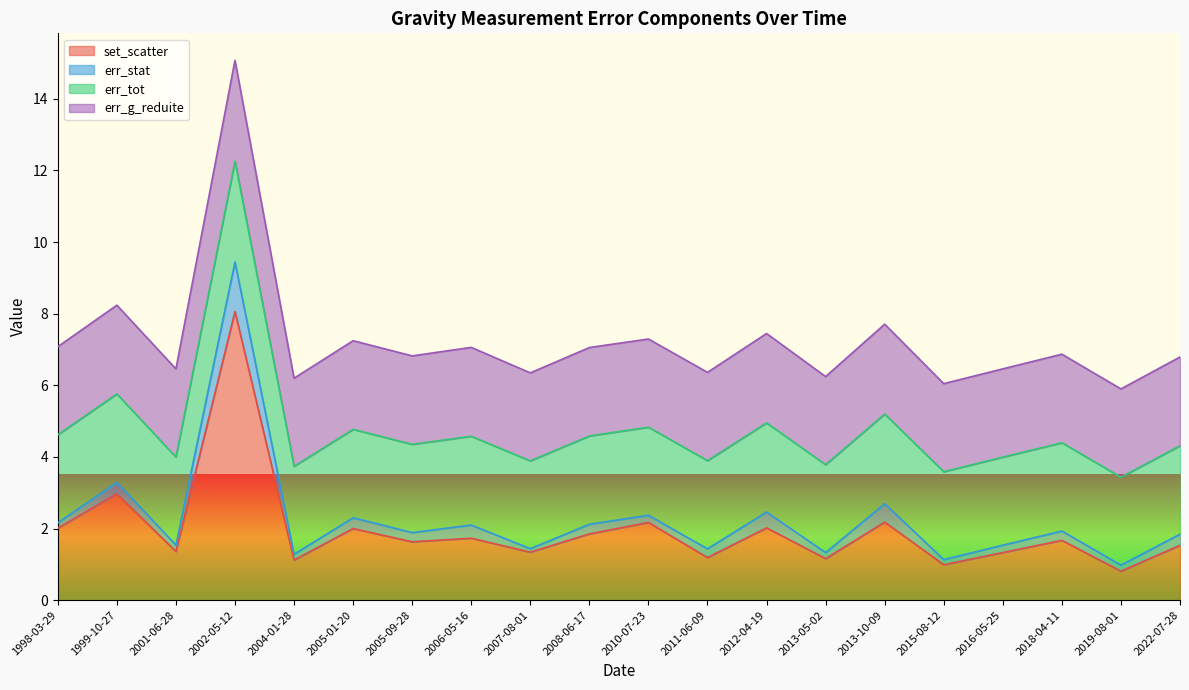

What is the difference between the highest and lowest values at 2004-01-28?

2.3